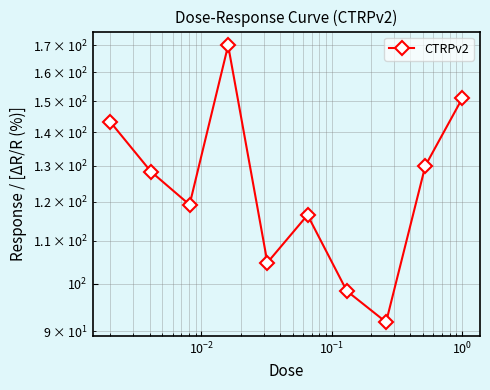

Is this an area chart (filled region under the line)?

No